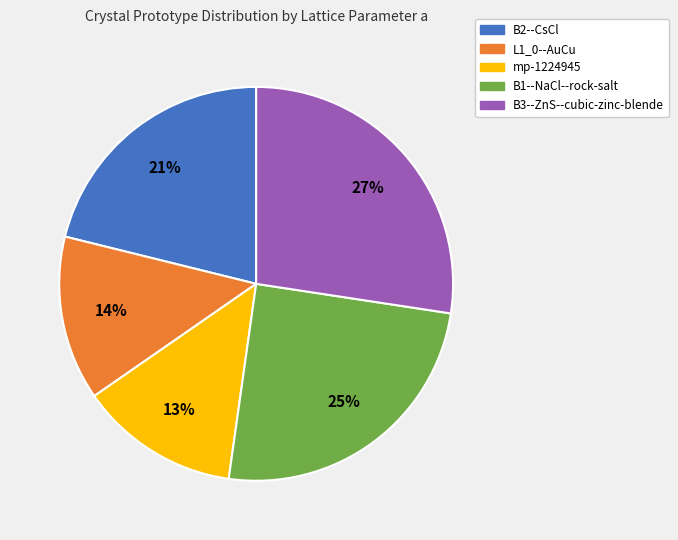

How many segments does this pie chart have?

5